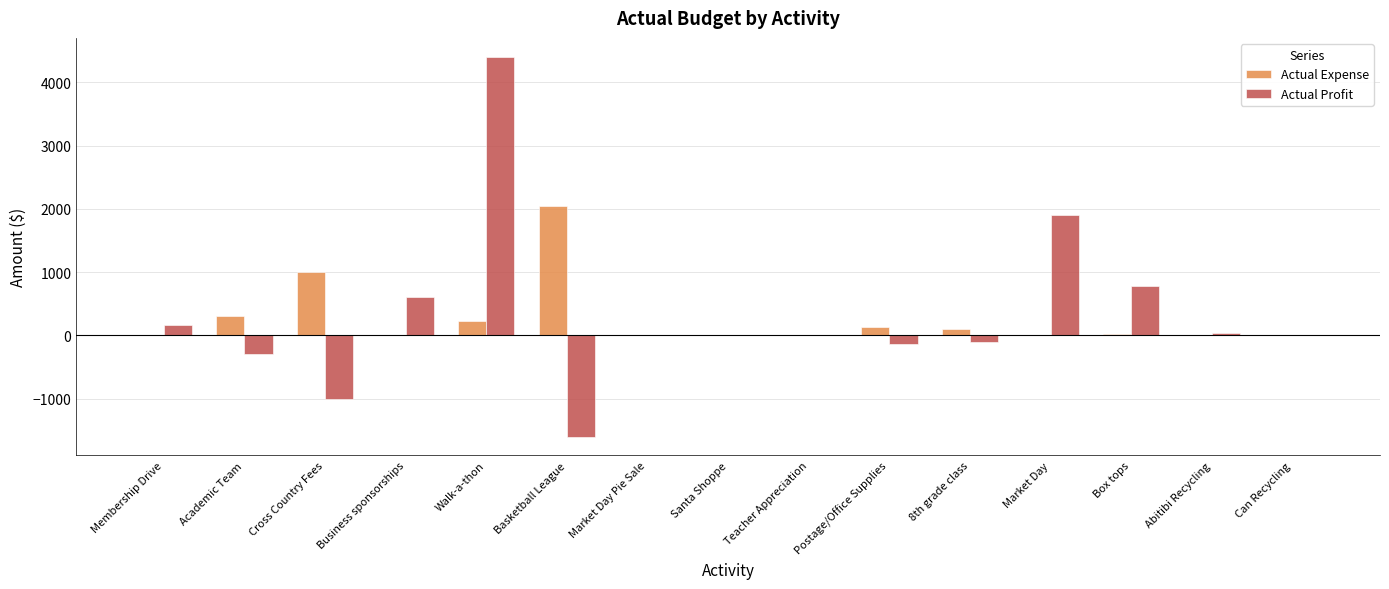

How many distinct data groups are displayed?

2